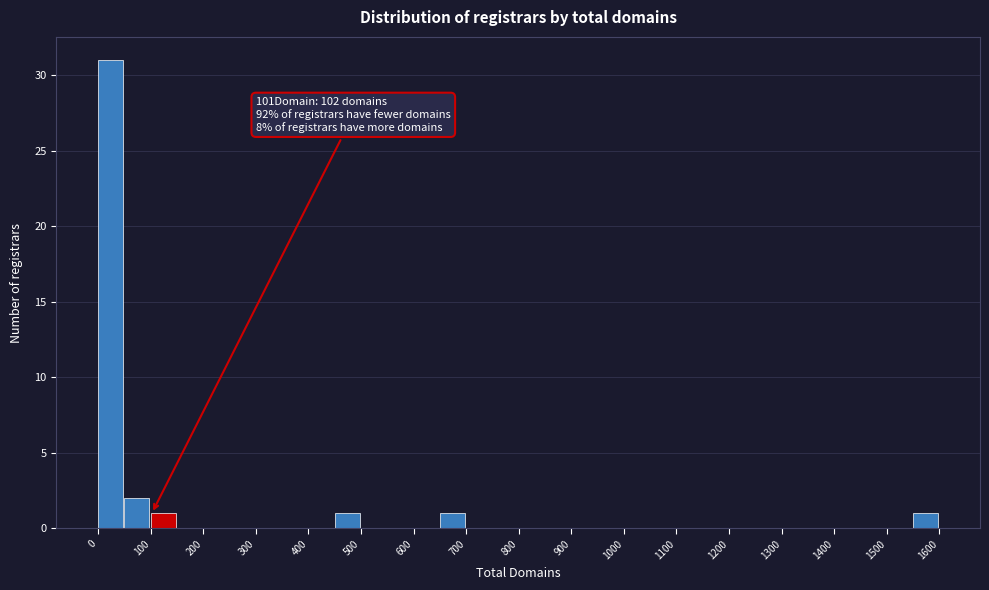

Which range on the x-axis has the tallest bar?

0 to 50